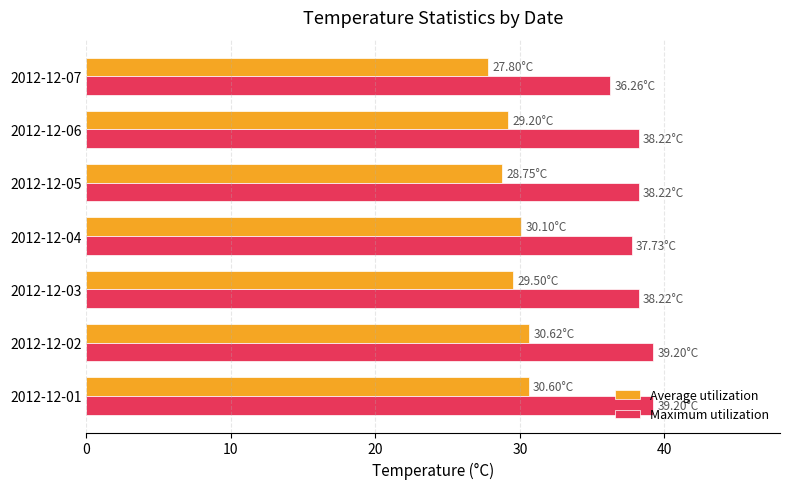

Which series has the largest total across all categories?

Maximum utilization